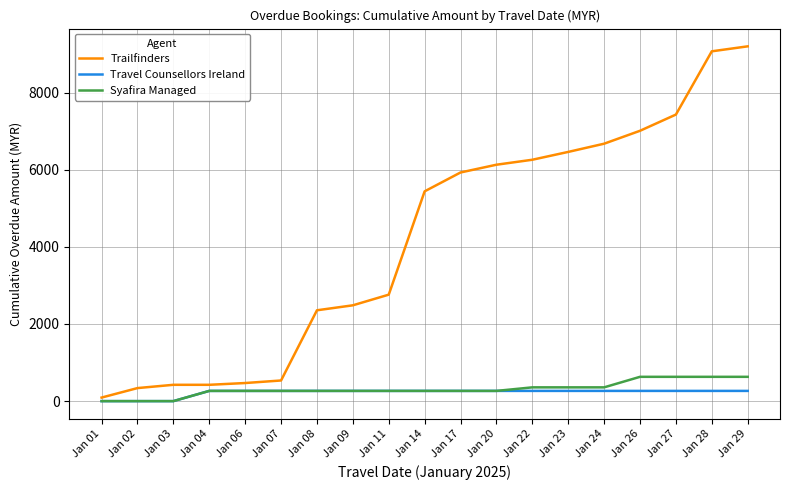

Read the Travel Counsellors Ireland value at Jan 14.

265.0